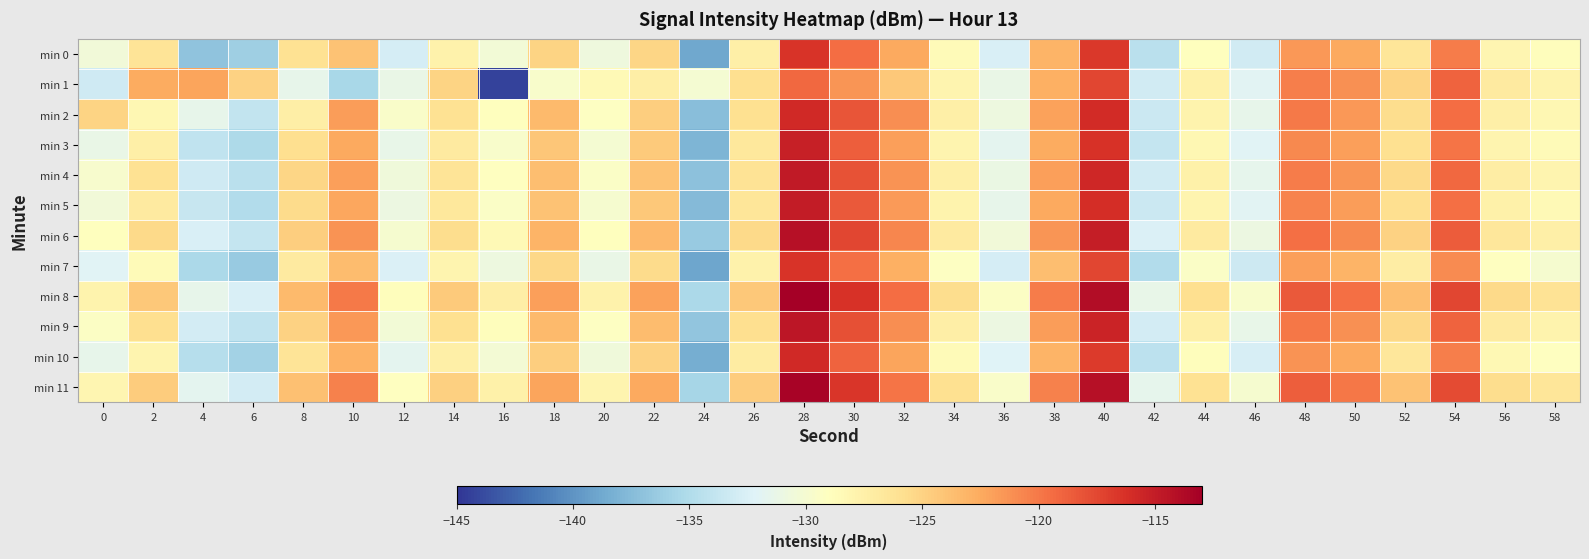

Reading right to left, list all the values displayed in this chart.

min 0: 58=-128.8	56=-128.0	54=-120.2	52=-126.4	50=-122.4	48=-121.5	46=-133.0	44=-129.0	42=-134.4	40=-116.7	38=-123.0	36=-132.5	34=-128.6	32=-122.5	30=-119.4	28=-116.5	26=-127.4	24=-138.8	22=-125.1	20=-130.7	18=-125.1	16=-130.4	14=-127.7	12=-132.8	10=-124.0	8=-126.0	6=-136.1	4=-136.9	2=-126.4	0=-130.5
min 1: 58=-127.8	56=-127.0	54=-119.0	52=-125.1	50=-121.2	48=-120.3	46=-132.0	44=-127.6	42=-133.1	40=-117.5	38=-122.8	36=-131.2	34=-127.9	32=-124.3	30=-121.5	28=-119.2	26=-125.8	24=-130.1	22=-127.3	20=-128.5	18=-129.7	16=-144.4	14=-125.0	12=-131.2	10=-135.5	8=-131.4	6=-124.9	4=-122.2	2=-122.6	0=-133.2
min 2: 58=-128.2	56=-127.5	54=-119.5	52=-125.7	50=-121.6	48=-120.1	46=-131.5	44=-127.8	42=-133.5	40=-116.0	38=-122.1	36=-130.8	34=-127.4	32=-121.1	30=-118.2	28=-115.8	26=-126.0	24=-137.3	22=-124.7	20=-129.2	18=-123.4	16=-128.9	14=-126.1	12=-129.6	10=-121.8	8=-127.3	6=-134.0	4=-131.5	2=-128.2	0=-125.1
min 3: 58=-128.6	56=-127.9	54=-119.8	52=-126.0	50=-122.0	48=-120.8	46=-132.1	44=-128.2	42=-133.8	40=-116.3	38=-122.6	36=-131.7	34=-128.0	32=-121.9	30=-118.7	28=-115.2	26=-126.7	24=-137.9	22=-124.5	20=-130.1	18=-124.2	16=-129.7	14=-126.9	12=-131.3	10=-122.5	8=-125.8	6=-135.2	4=-134.1	2=-127.4	0=-131.2
min 4: 58=-128.0	56=-127.2	54=-119.2	52=-125.5	50=-121.4	48=-120.2	46=-131.6	44=-127.6	42=-133.1	40=-115.7	38=-122.0	36=-131.1	34=-127.5	32=-121.3	30=-118.1	28=-114.8	26=-126.2	24=-137.1	22=-123.9	20=-129.5	18=-123.7	16=-129.1	14=-126.3	12=-130.6	10=-121.9	8=-125.2	6=-134.5	4=-133.2	2=-126.1	0=-129.8
min 5: 58=-128.4	56=-127.6	54=-119.6	52=-125.8	50=-121.8	48=-120.6	46=-131.9	44=-127.9	42=-133.5	40=-116.1	38=-122.4	36=-131.5	34=-127.8	32=-121.7	30=-118.5	28=-115.0	26=-126.5	24=-137.6	22=-124.3	20=-129.9	18=-124.0	16=-129.5	14=-126.7	12=-131.0	10=-122.3	8=-125.6	6=-135.0	4=-133.7	2=-127.0	0=-130.5
min 6: 58=-127.4	56=-126.6	54=-118.6	52=-124.9	50=-120.8	48=-119.6	46=-130.9	44=-127.0	42=-132.5	40=-115.1	38=-121.4	36=-130.5	34=-126.9	32=-120.7	30=-117.5	28=-114.2	26=-125.5	24=-136.5	22=-123.3	20=-128.9	18=-123.1	16=-128.5	14=-125.7	12=-130.0	10=-121.3	8=-124.7	6=-133.8	4=-132.6	2=-125.5	0=-128.9
min 7: 58=-129.9	56=-129.1	54=-120.9	52=-127.2	50=-123.1	48=-121.9	46=-133.3	44=-129.4	42=-134.9	40=-117.4	38=-123.7	36=-132.8	34=-129.2	32=-122.8	30=-119.6	28=-116.4	26=-127.7	24=-139.0	22=-125.6	20=-131.2	18=-125.3	16=-130.8	14=-128.0	12=-132.4	10=-123.6	8=-126.9	6=-136.4	4=-135.3	2=-128.6	0=-132.1
min 8: 58=-126.2	56=-125.4	54=-117.4	52=-123.7	50=-119.6	48=-118.4	46=-129.7	44=-125.8	42=-131.3	40=-113.9	38=-120.2	36=-129.3	34=-125.7	32=-119.5	30=-116.3	28=-113.0	26=-124.3	24=-135.3	22=-122.1	20=-127.7	18=-121.9	16=-127.3	14=-124.5	12=-128.8	10=-120.1	8=-123.5	6=-132.6	4=-131.4	2=-124.3	0=-127.8
min 9: 58=-127.8	56=-127.0	54=-119.0	52=-125.3	50=-121.2	48=-120.0	46=-131.3	44=-127.4	42=-132.9	40=-115.5	38=-121.8	36=-130.9	34=-127.3	32=-121.1	30=-117.9	28=-114.6	26=-125.8	24=-136.8	22=-123.6	20=-129.2	18=-123.5	16=-128.8	14=-126.0	12=-130.3	10=-121.6	8=-125.0	6=-134.1	4=-132.9	2=-125.8	0=-129.3
min 10: 58=-129.1	56=-128.3	54=-120.3	52=-126.6	50=-122.5	48=-121.3	46=-132.7	44=-128.8	42=-134.3	40=-116.8	38=-123.1	36=-132.2	34=-128.6	32=-122.2	30=-119.0	28=-115.8	26=-127.1	24=-138.4	22=-125.0	20=-130.6	18=-124.7	16=-130.2	14=-127.4	12=-131.7	10=-123.0	8=-126.3	6=-135.8	4=-134.7	2=-128.0	0=-131.5
min 11: 58=-126.5	56=-125.7	54=-117.7	52=-124.0	50=-119.9	48=-118.7	46=-130.0	44=-126.1	42=-131.6	40=-114.2	38=-120.5	36=-129.6	34=-126.0	32=-119.8	30=-116.6	28=-113.3	26=-124.6	24=-135.6	22=-122.4	20=-128.0	18=-122.2	16=-127.6	14=-124.8	12=-129.1	10=-120.4	8=-123.8	6=-132.9	4=-131.7	2=-124.6	0=-128.1